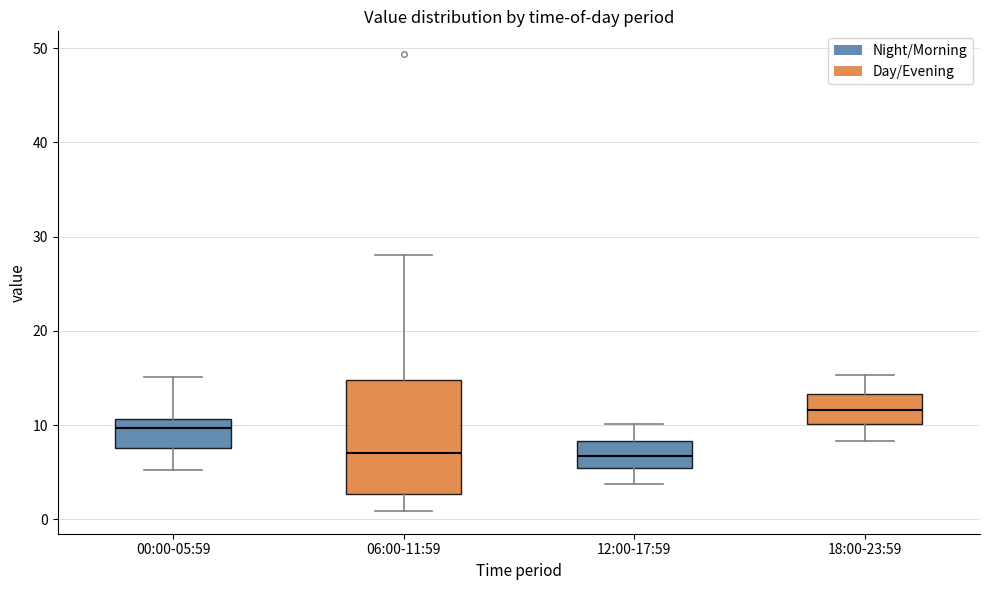

Reading left to right, transcribe this box plot: for each box, give where its median line is, the range the box spans, and where its two whiskers end, as read against the y-axis. The values are not printed on the chart, so give them approximately, as read against the axis.

00:00-05:59: median 10, box 8 to 11, whiskers 5 to 15
06:00-11:59: median 7, box 3 to 15, whiskers 1 to 28
12:00-17:59: median 7, box 5 to 8, whiskers 4 to 10
18:00-23:59: median 12, box 10 to 13, whiskers 8 to 15